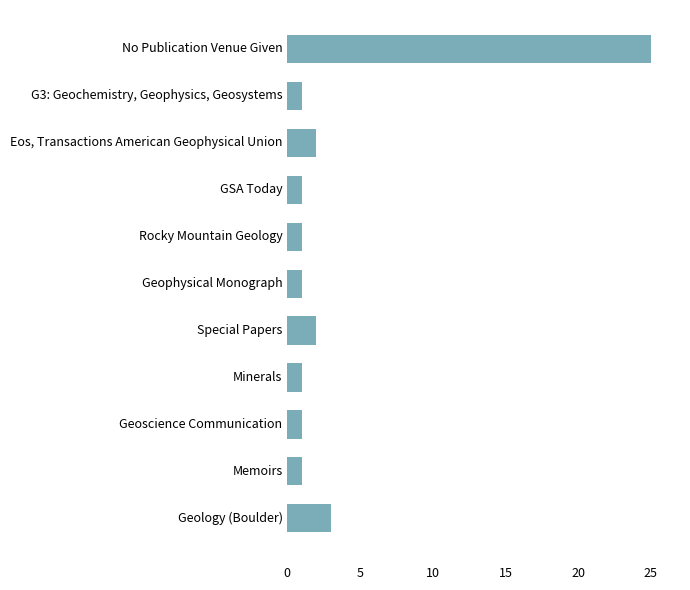

Approximately how many times larger is the value at Geology (Boulder) compared to Minerals?

3.0